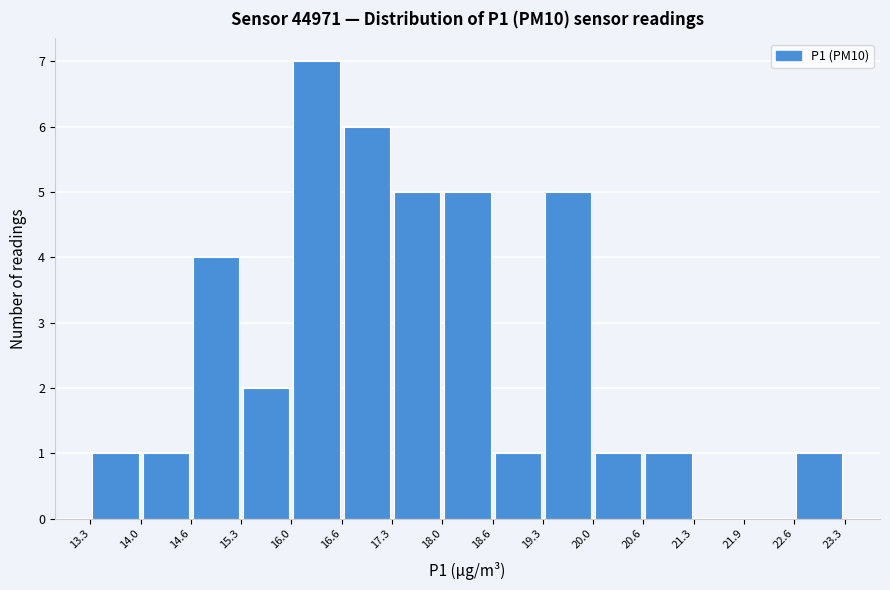

How tall is the bar that spans 22.6 to 23.3 on the x-axis? The values are not printed on the chart, so give them approximately, as read against the axis.

1